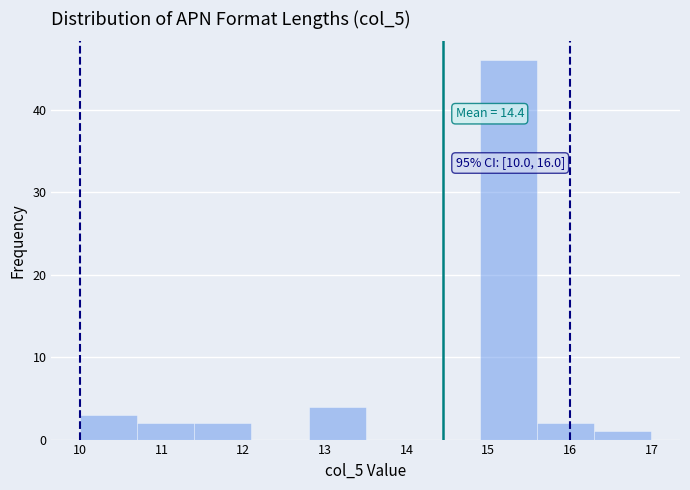

Over which range of the x-axis is the bar tallest?

14.9 to 15.6